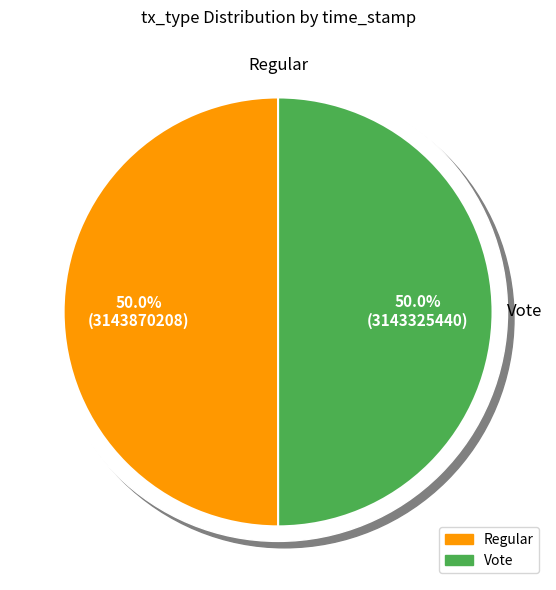

What is the largest slice in the pie chart?

Regular